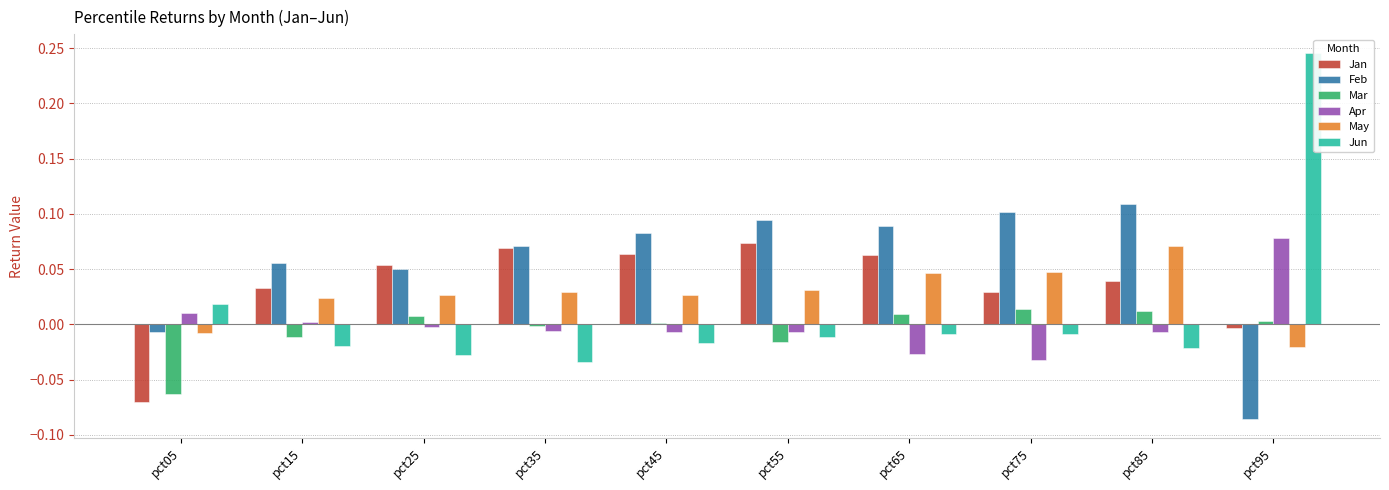

At pct75, list the series in order from largest to smallest.

Feb, May, Jan, Mar, Jun, Apr